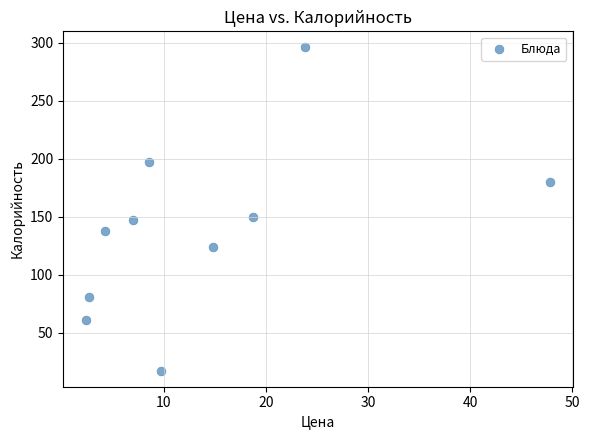

What is the average X value?

14.0